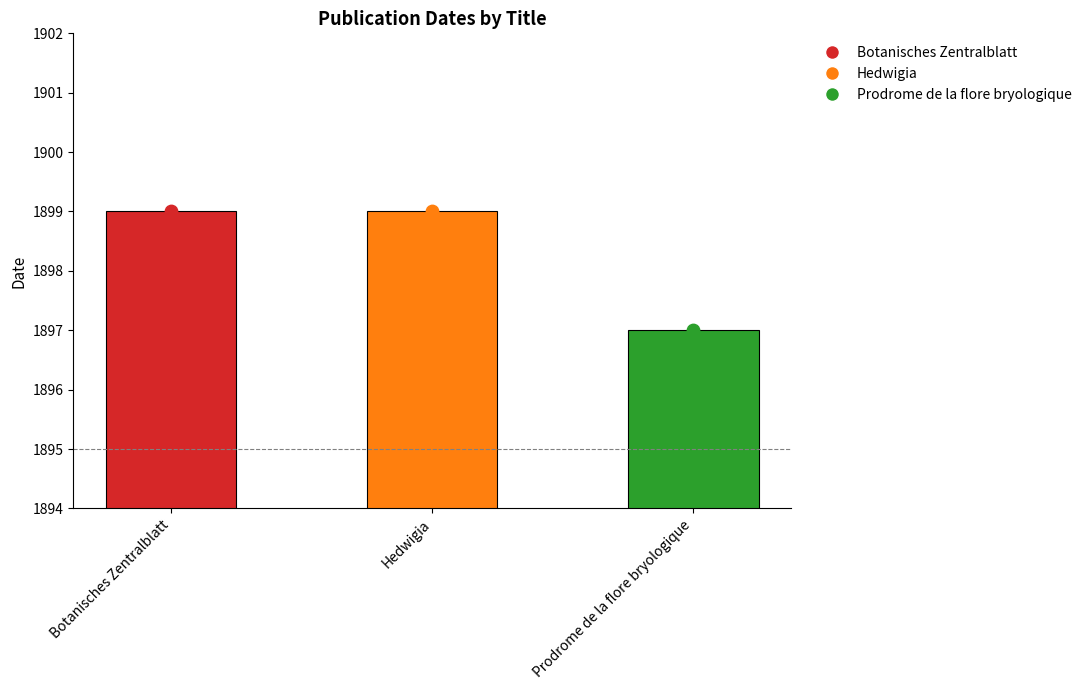

Approximately how many times larger is the value at Hedwigia compared to Prodrome de la flore bryologique?

1.0